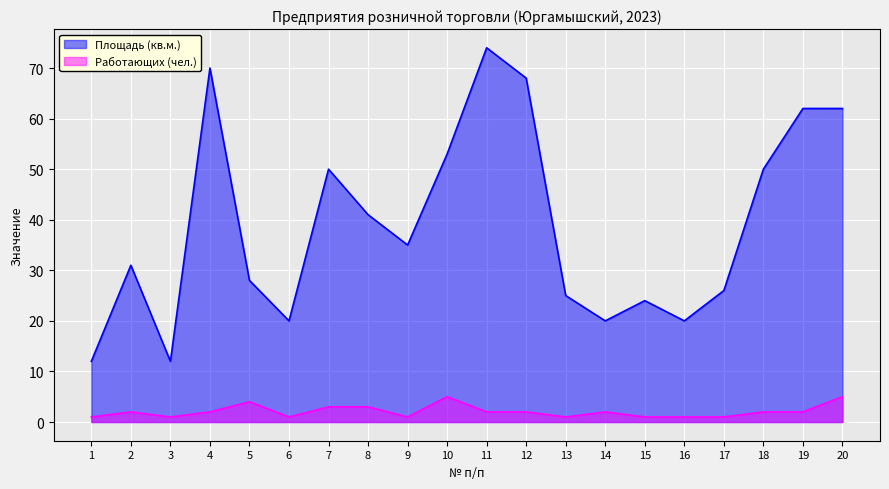

The value of Площадь (кв.м.) at 3 is 12. True or false?

True